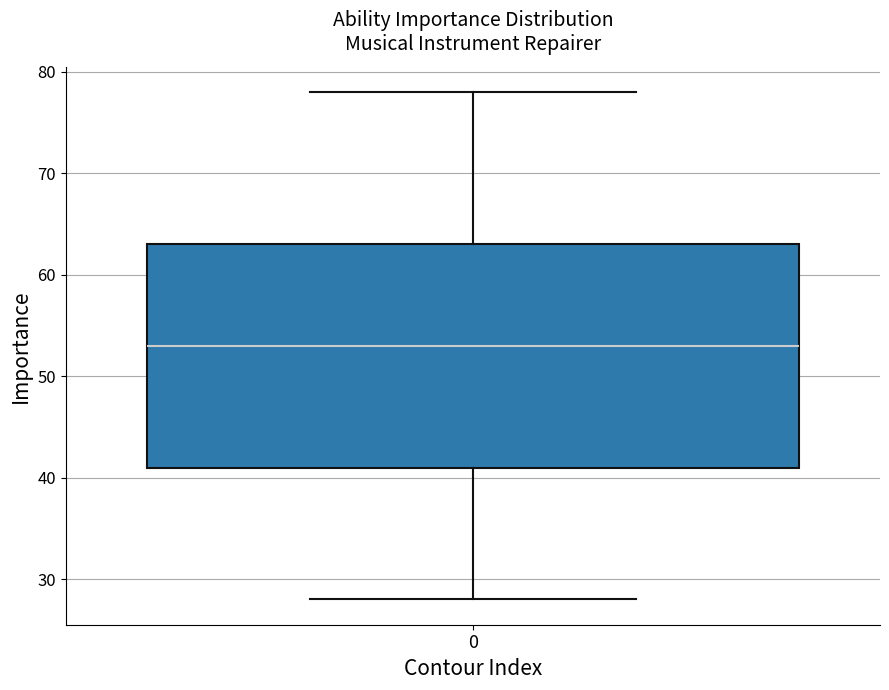

Where is the upper edge of the box at x = 0 on the y-axis? The values are not printed on the chart, so give them approximately, as read against the axis.

63